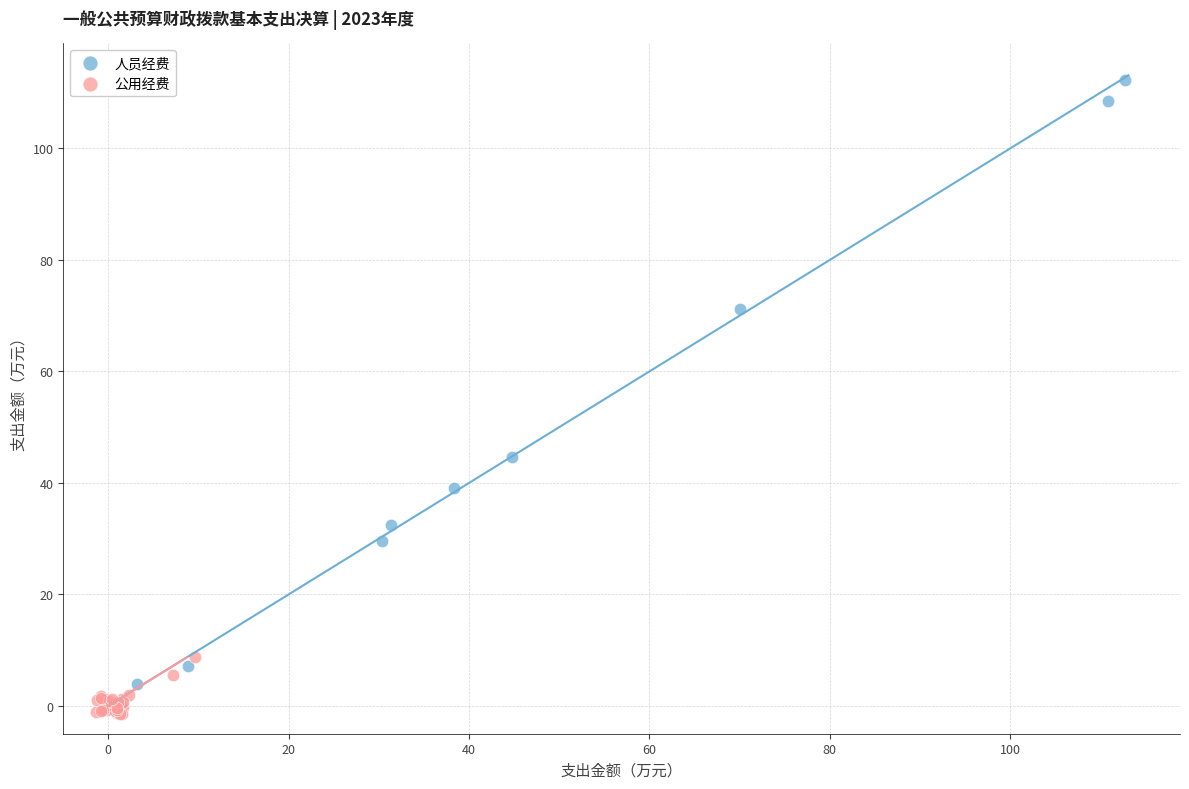

Which series has the largest Y range (max minus min)?

人员经费